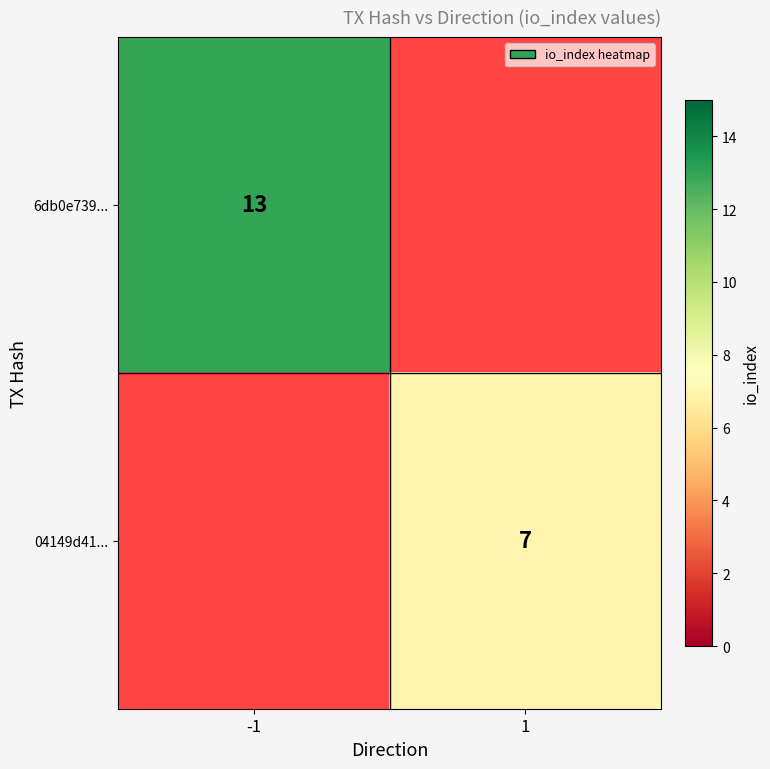

True or false: 6db0e739... has a value of 13 at -1.

True